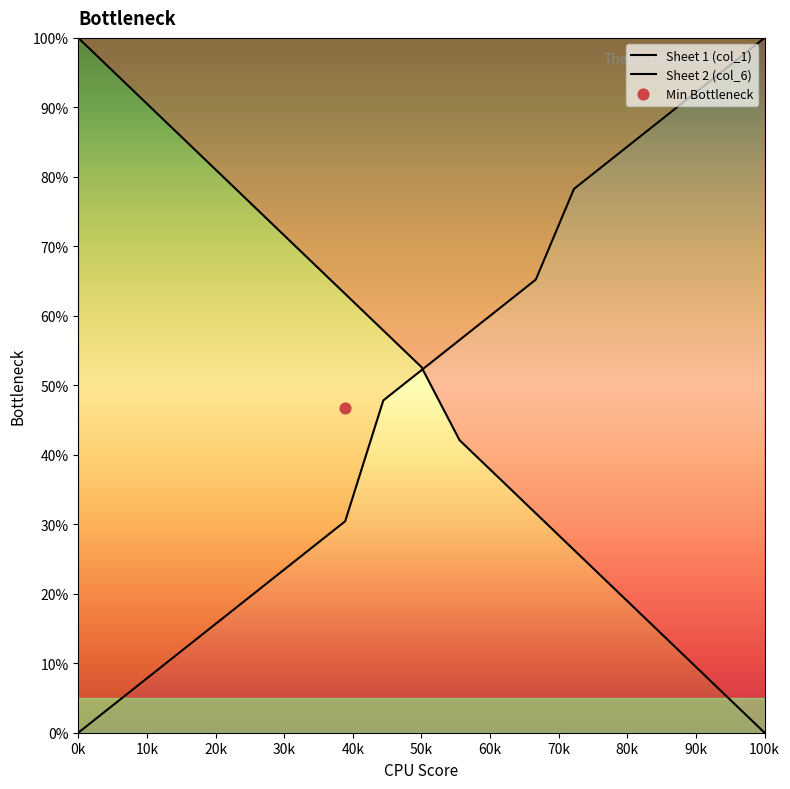

Which series reaches the maximum Y coordinate?

Sheet 1 (col_1)